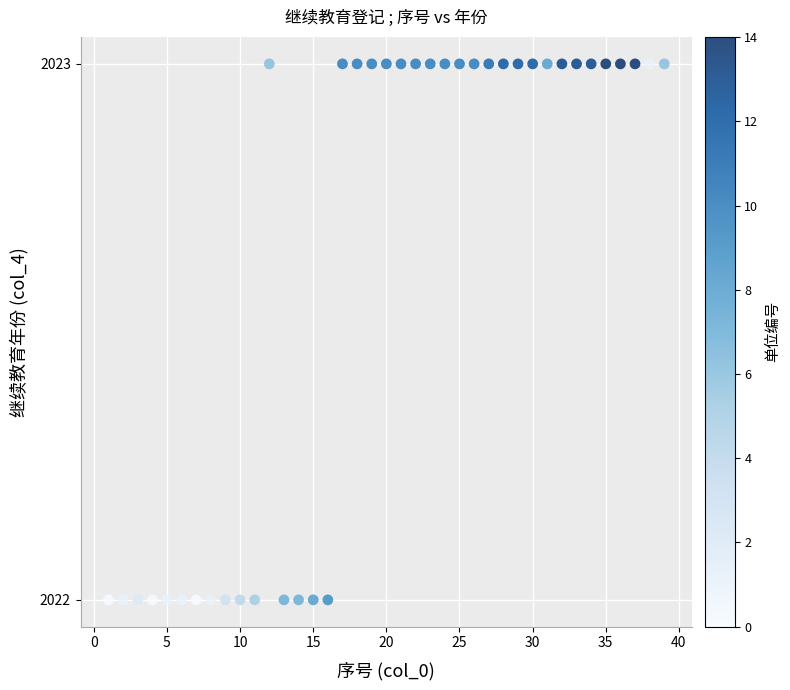

What is the range of X values (max minus min)?

38